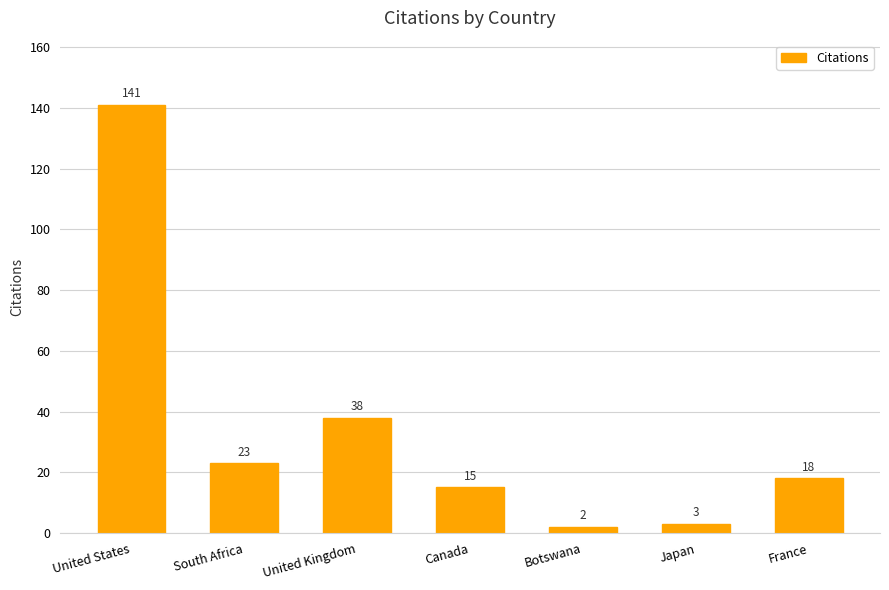

How many series are shown in this chart?

1